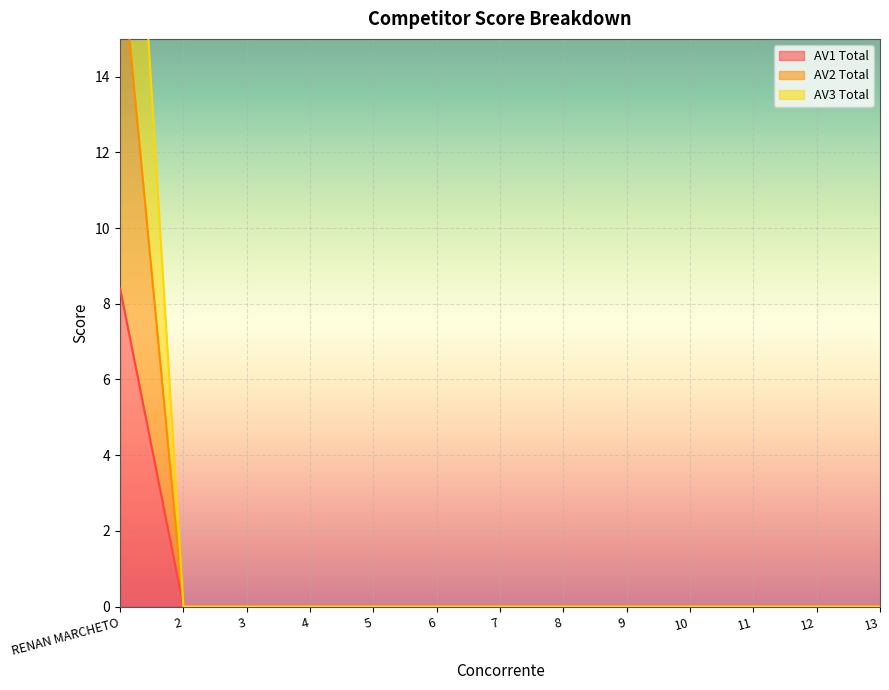

Does the chart display data point markers on the line(s)?

No